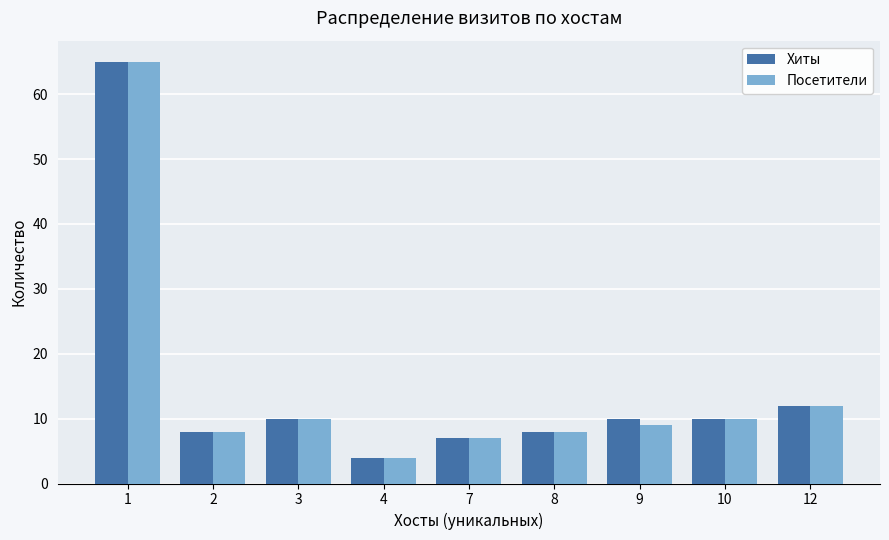

What is the sum of all Хиты values?

134